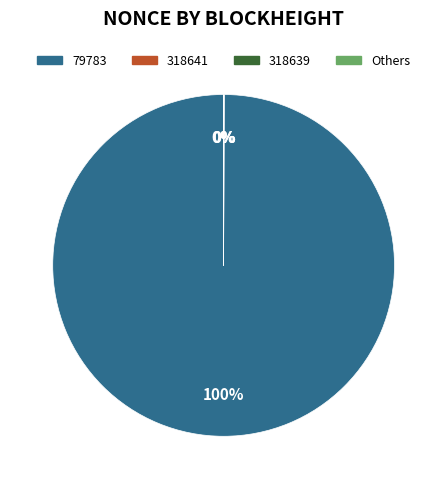

To the nearest percent, what is the average slice percentage?

25%